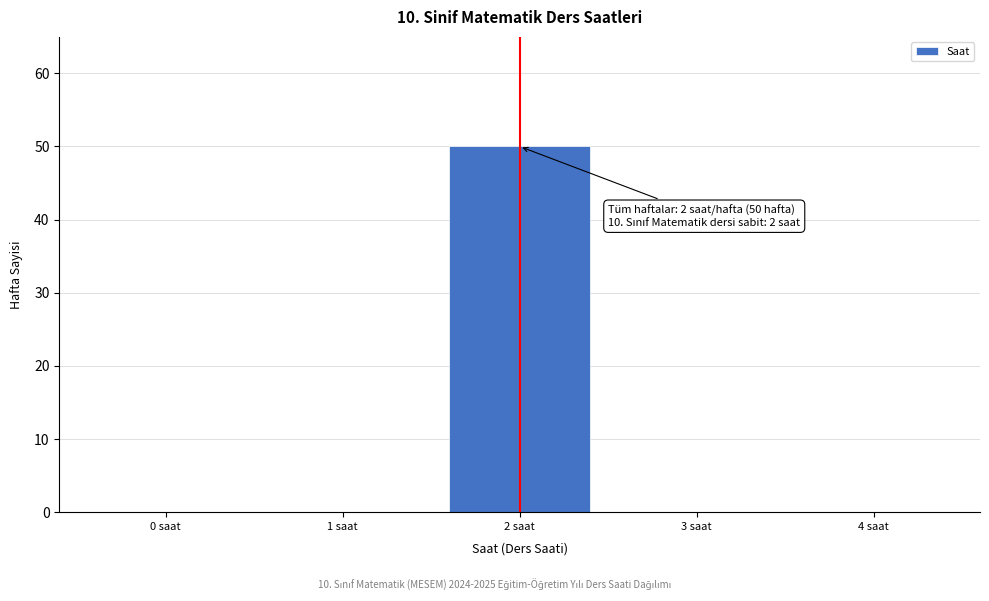

Reading left to right, transcribe all the data shown in this chart.

0 saat=0	1 saat=0	2 saat=50	3 saat=0	4 saat=0